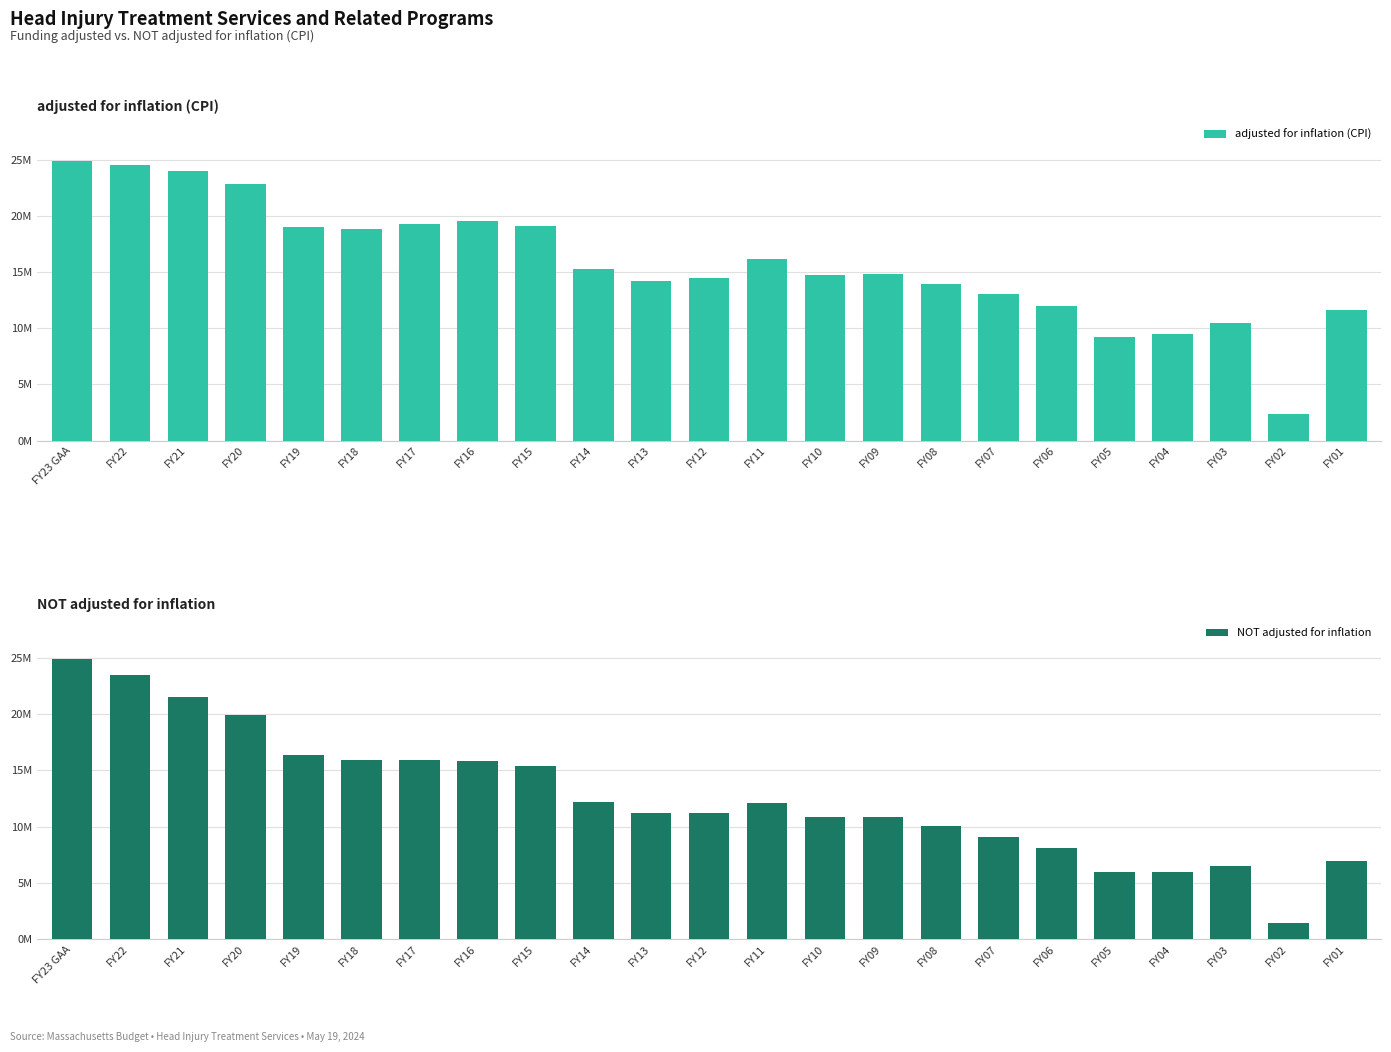

Where does the adjusted for inflation (CPI) series first go above 14844296?

FY23 GAA